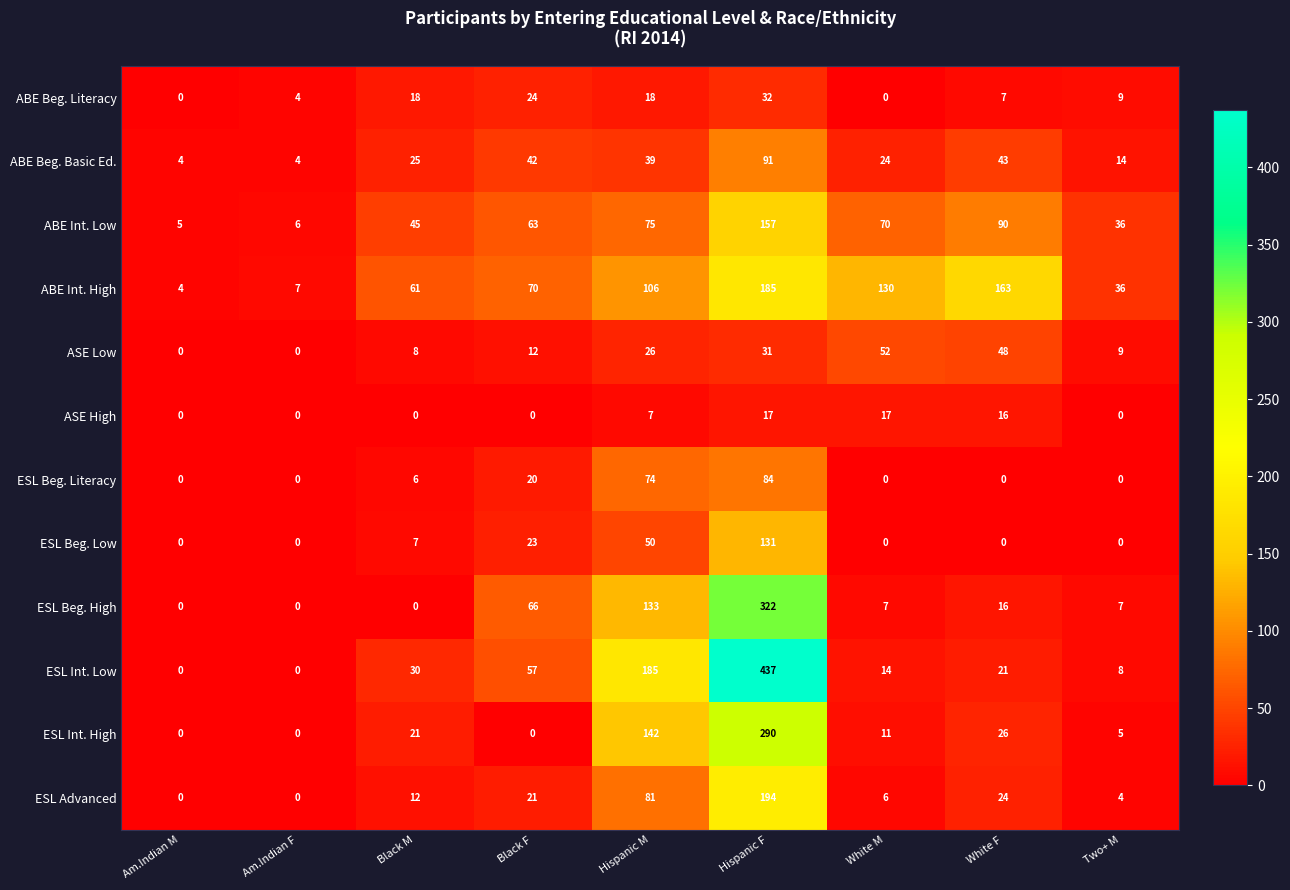

How many positive values does the ESL Int. High series have?

6